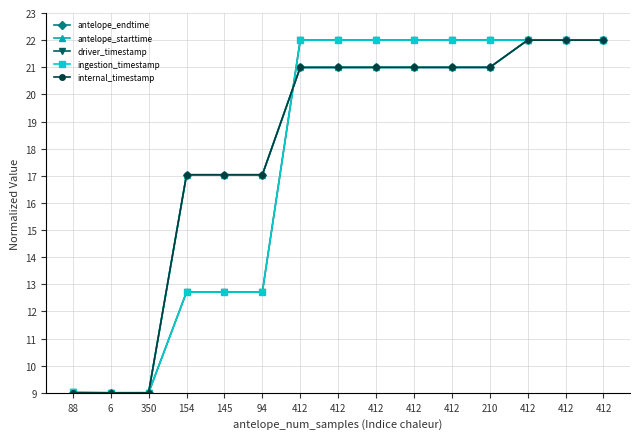

At which category is the sum across all series the highest?

412